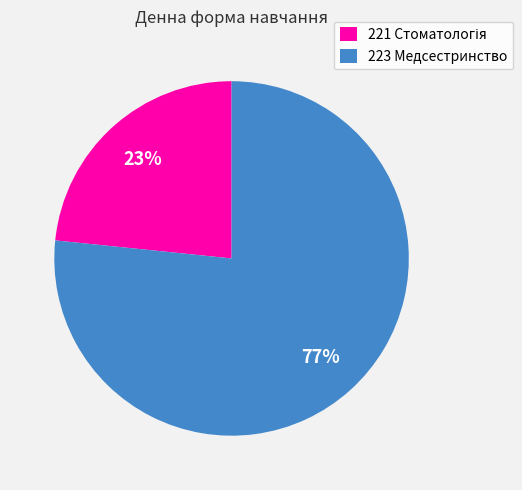

How many slices are in this pie chart?

2